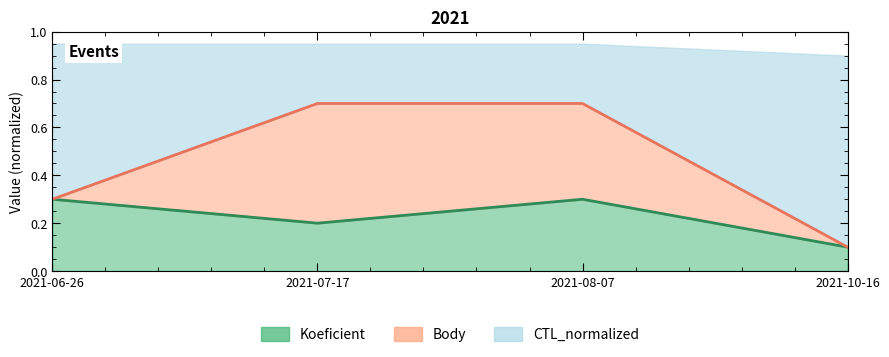

What is the label of the 3rd point from the left?

2021-08-07